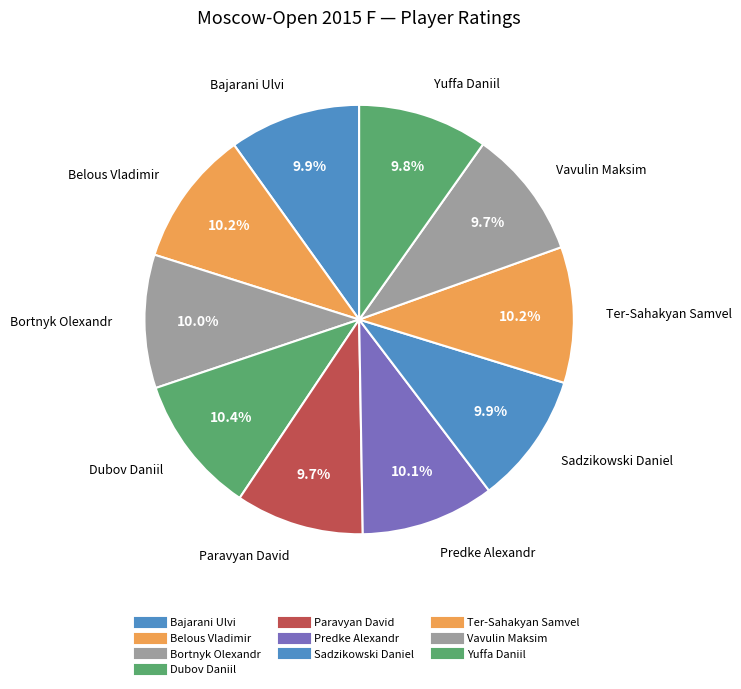

Which category has the smallest portion of the pie?

Paravyan David